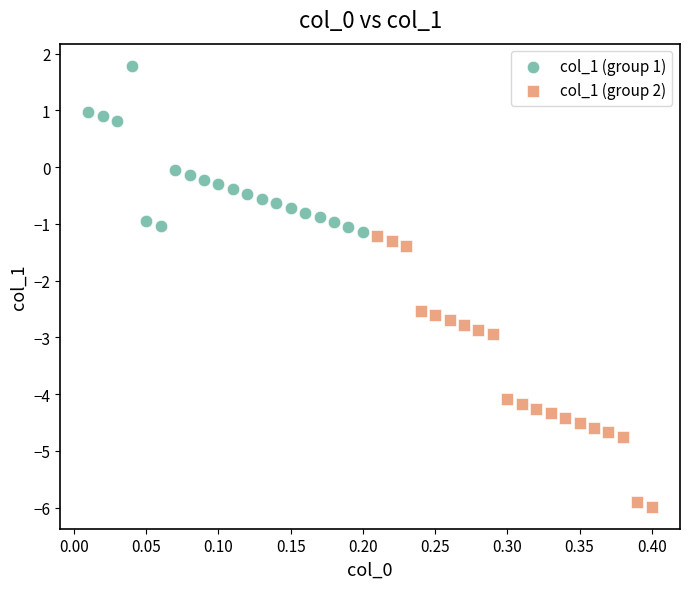

Which series reaches the maximum Y coordinate?

col_1 (group 1)